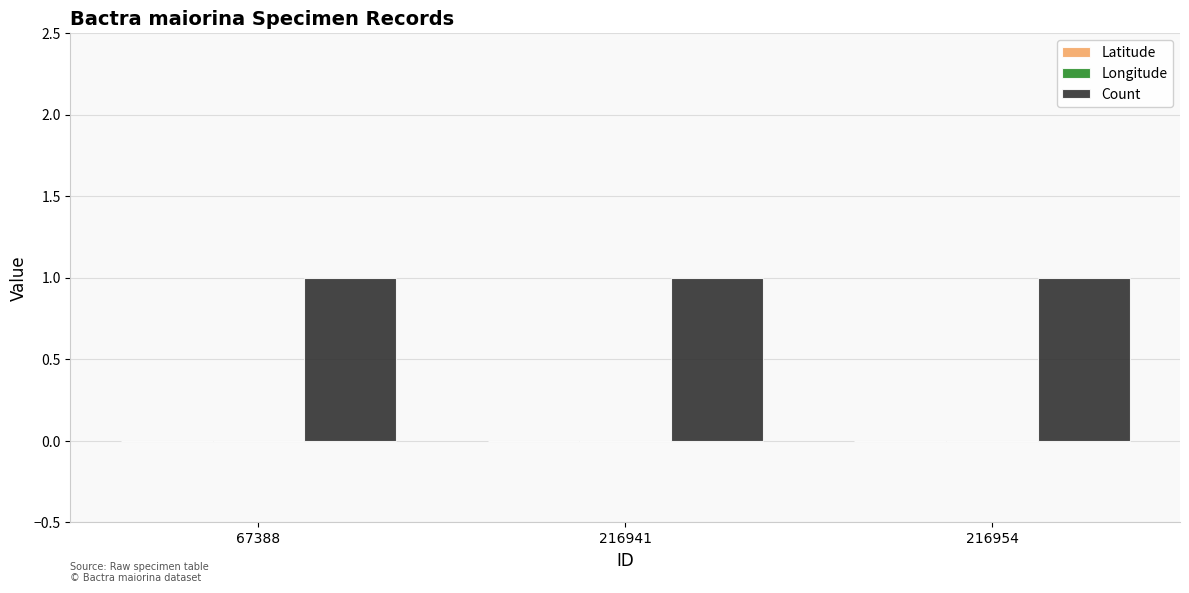

How many bars are there in total?

9